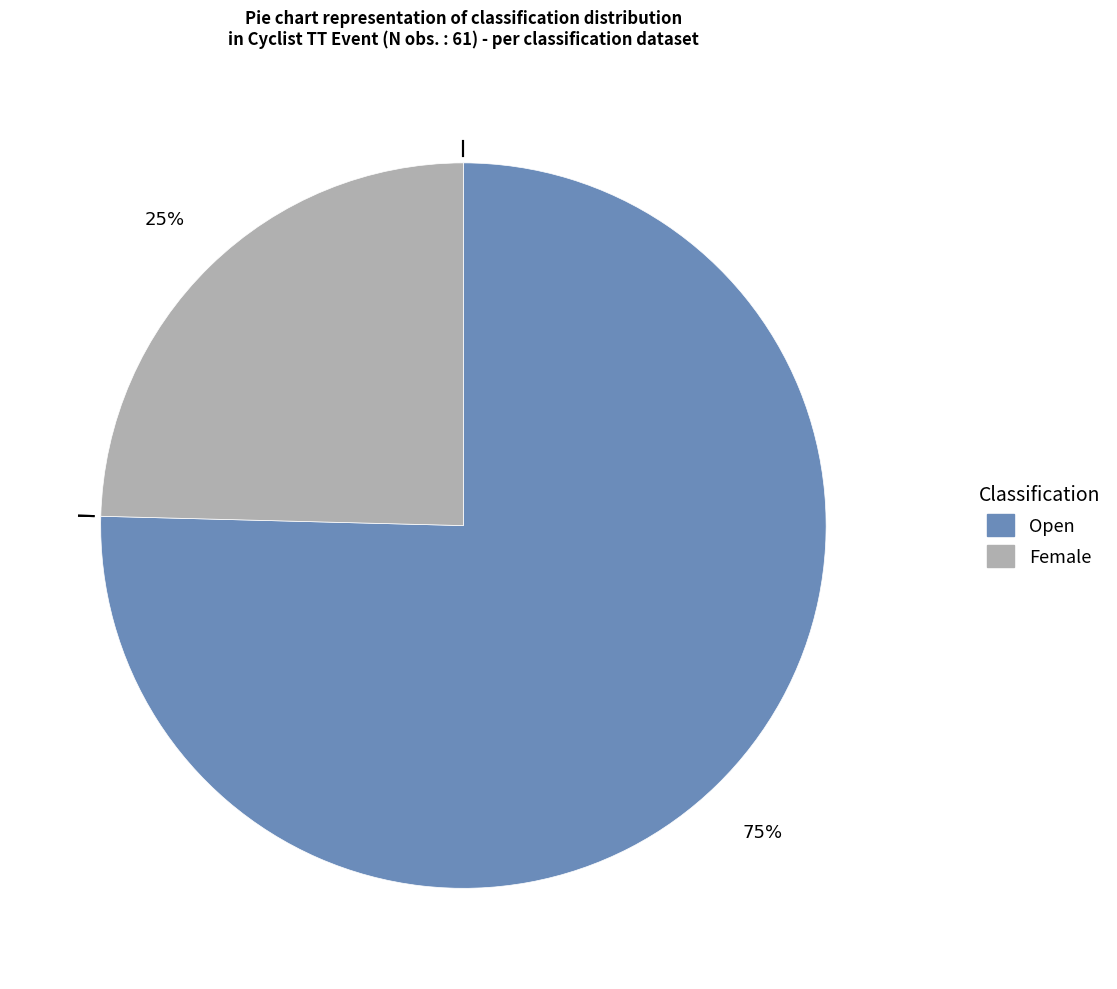

How many segments does this pie chart have?

2